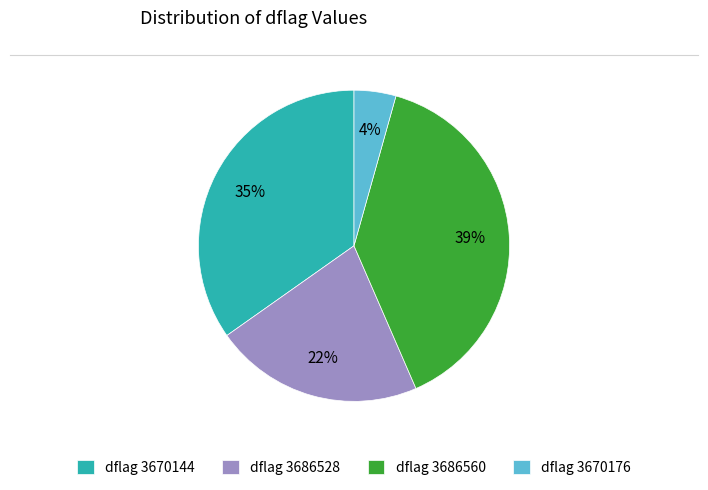

How many segments does this pie chart have?

4